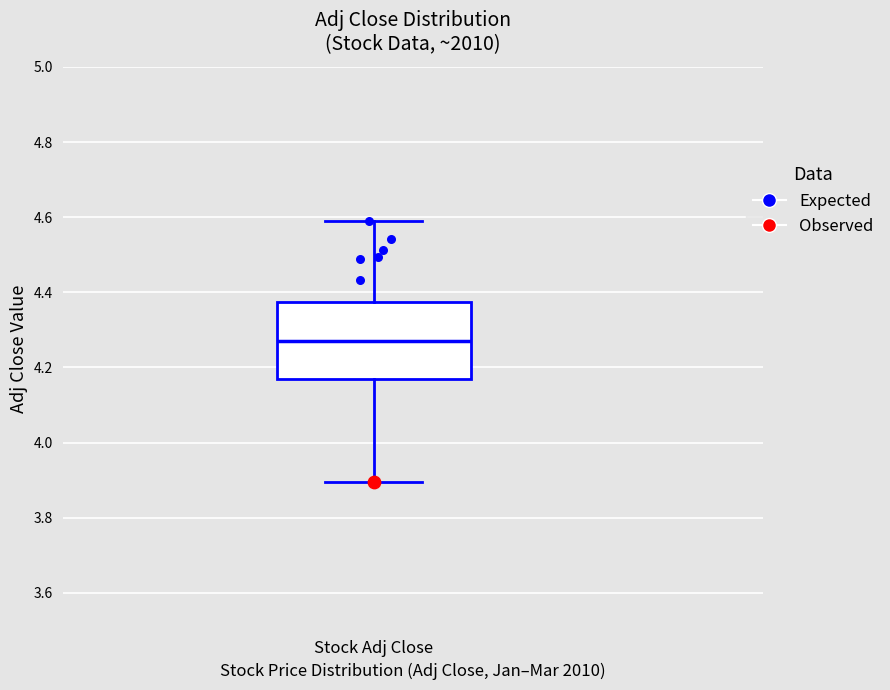

Where does the upper whisker of the box for Stock Adj Close end on the y-axis? The values are not printed on the chart, so give them approximately, as read against the axis.

4.60